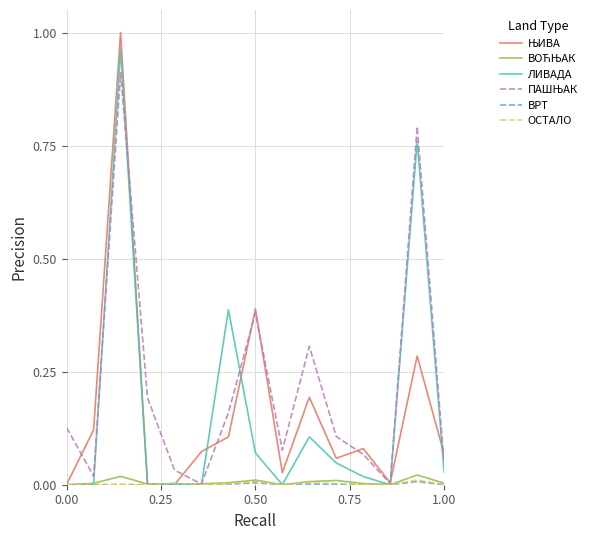

What is the difference between the maximum and second lowest values in the ЊИВА series?

1.0